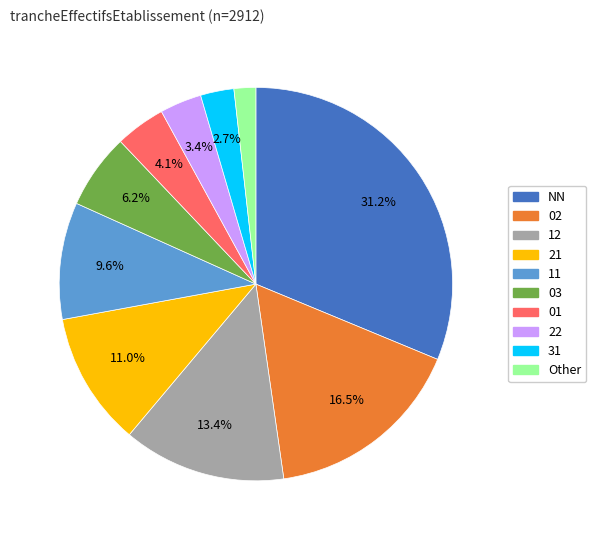

Does any single category account for the majority?

No